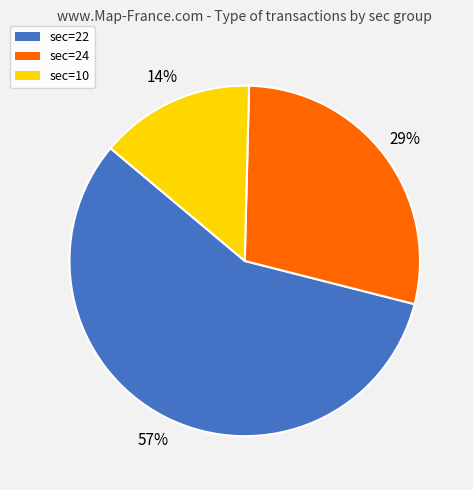

How many slices are in this pie chart?

3